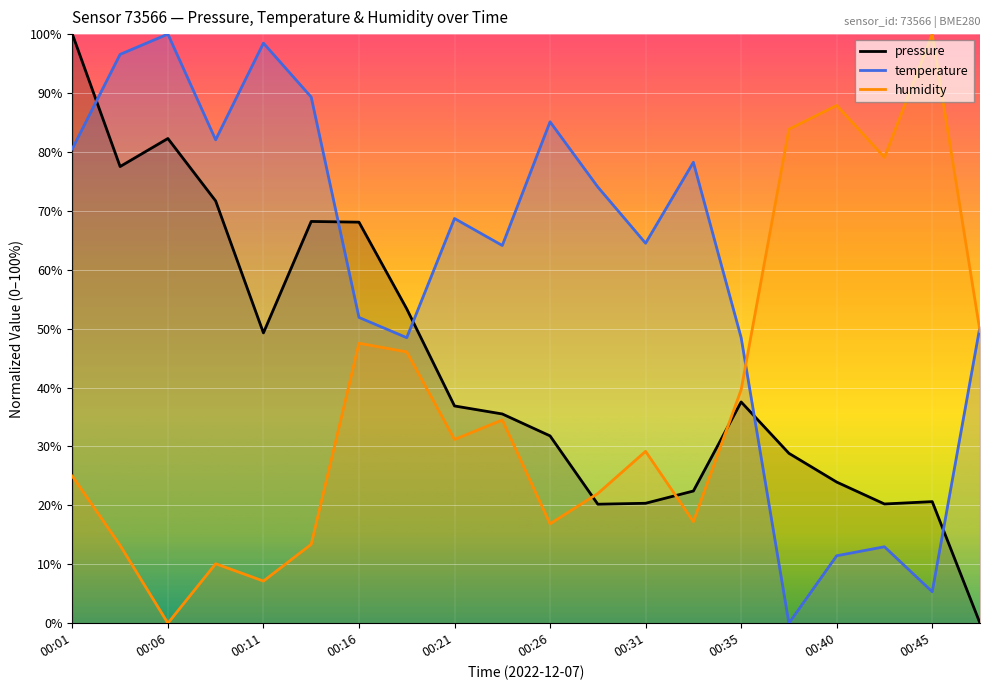

What is the approximate value of humidity at 00:26?

16.9